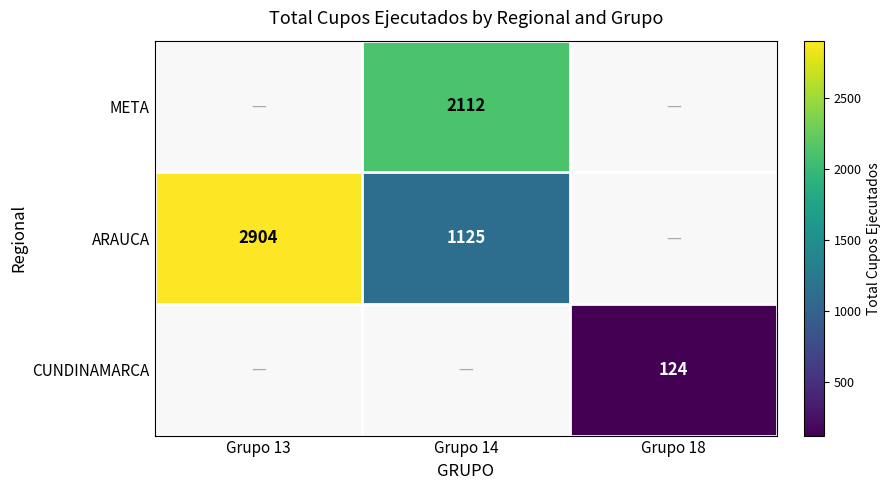

The value of CUNDINAMARCA at Grupo 18 is 124. True or false?

True